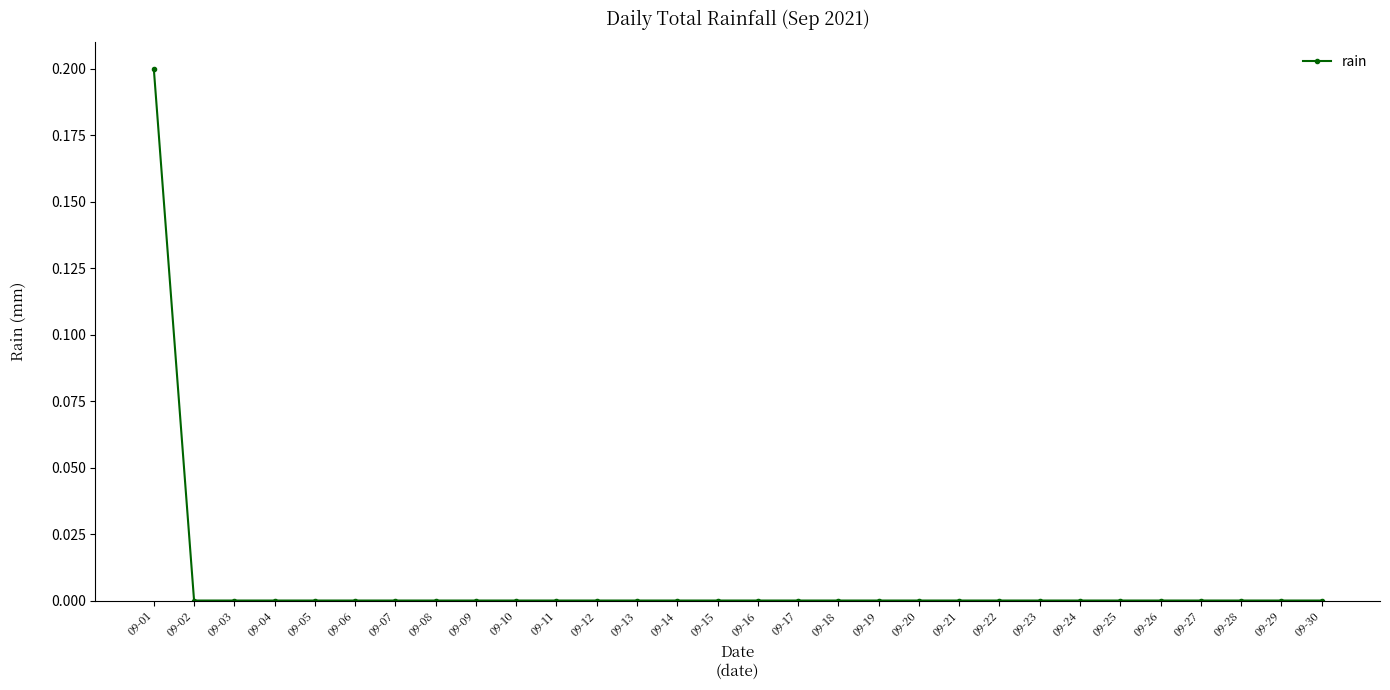

Which category has the highest value across all series?

09-01